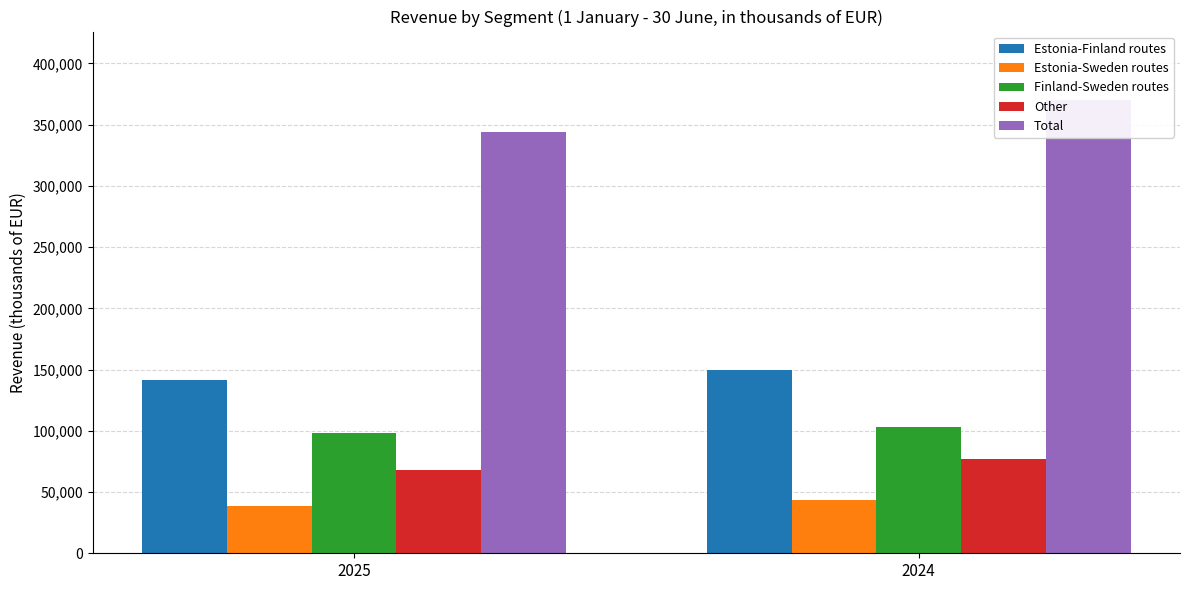

The value of Estonia-Sweden routes at 2025 is 38846. True or false?

True